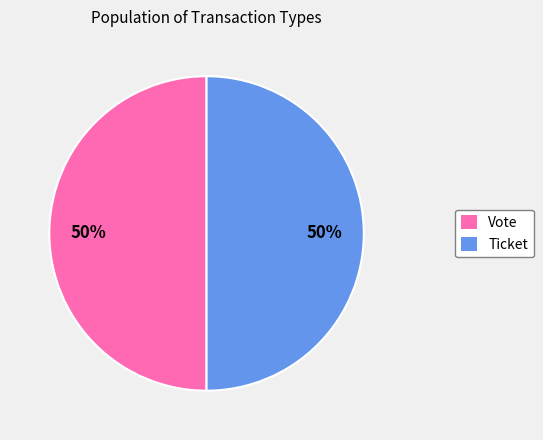

To the nearest percent, what portion does Ticket represent?

50%